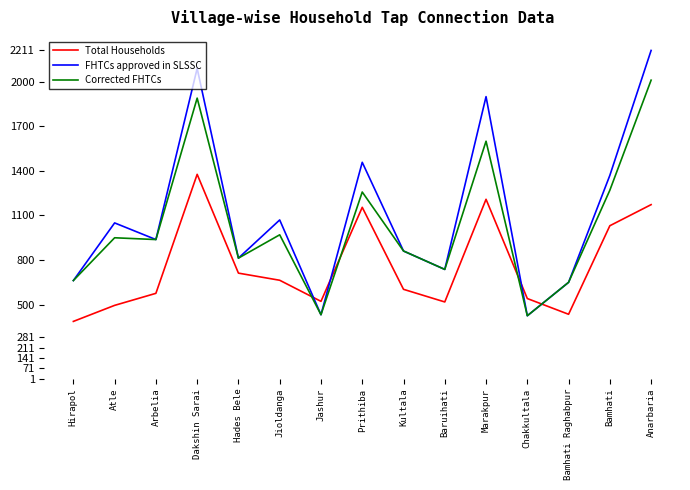

What are all the series names shown in the legend?

Total Households, FHTCs approved in SLSSC, Corrected FHTCs